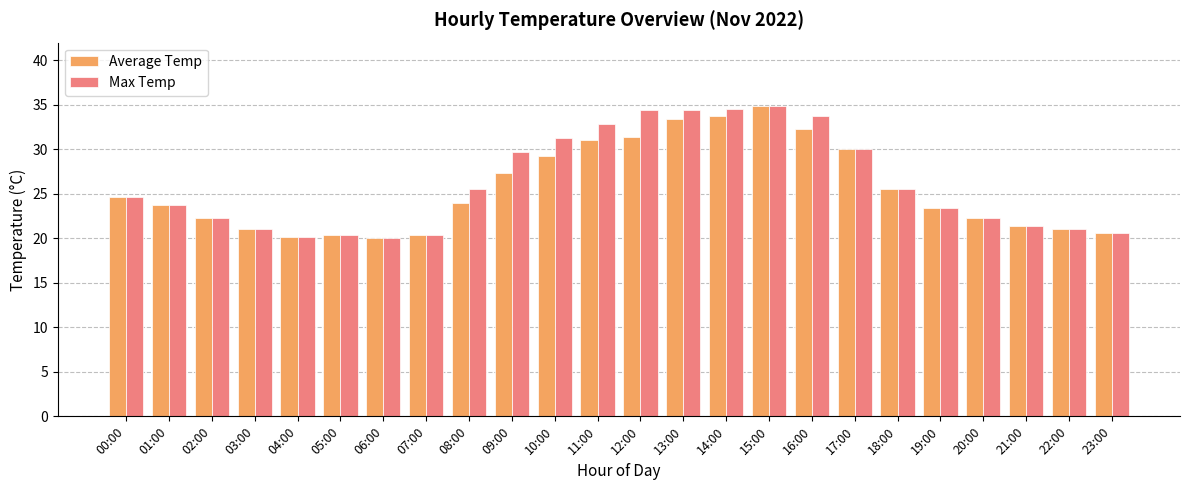

What is the difference between the highest and lowest values at 13:00?

1.0